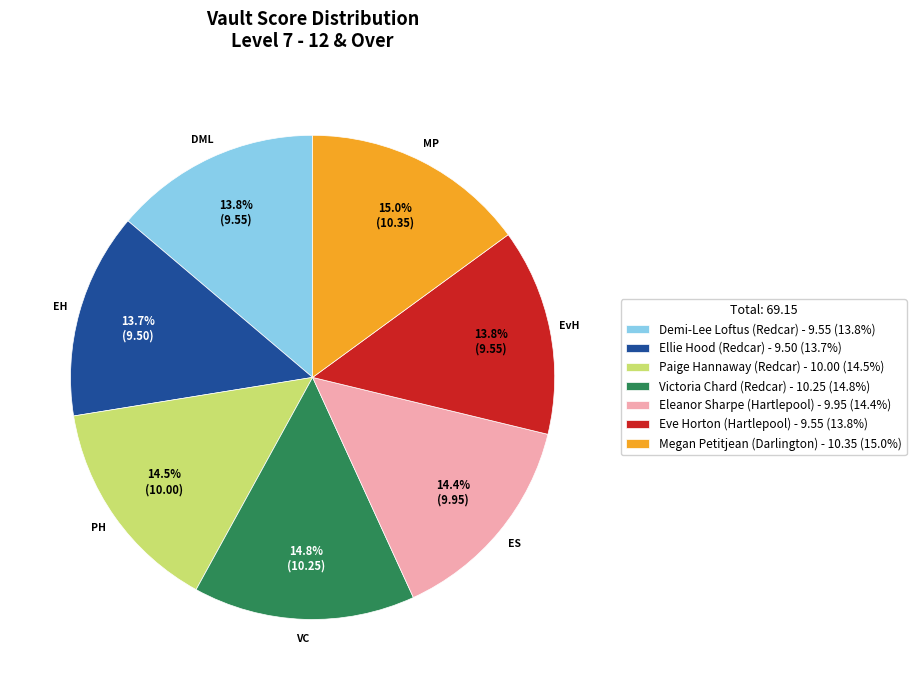

Is there a majority slice in this chart?

No